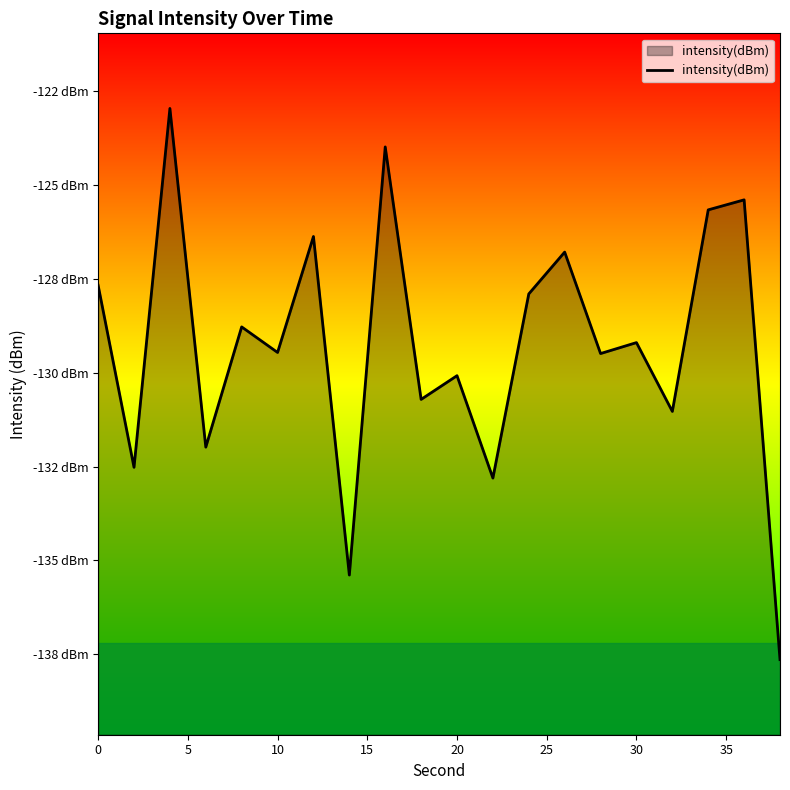

True or false: the data has more than 0 interior local peaks.

True